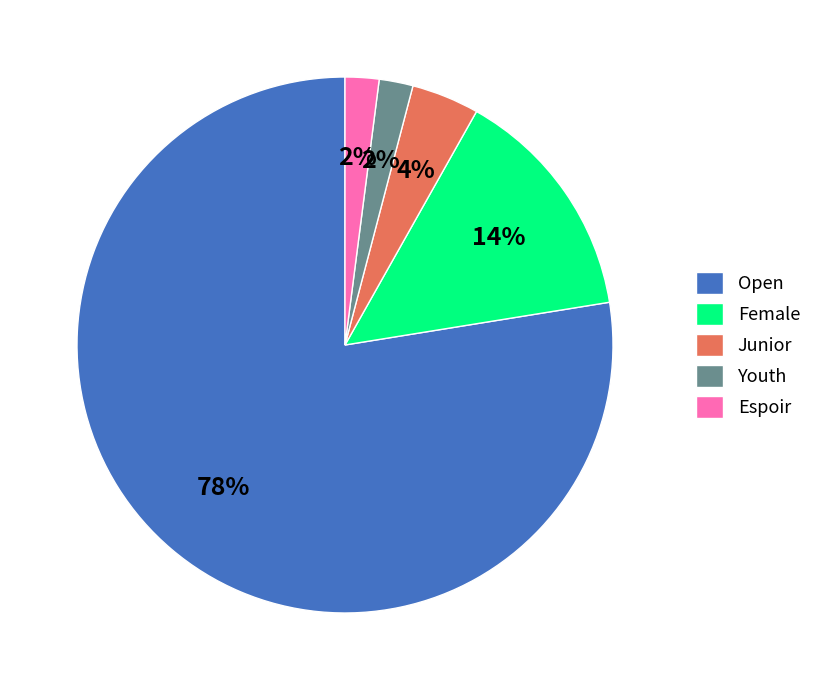

Between Espoir and Junior, which is larger?

Junior